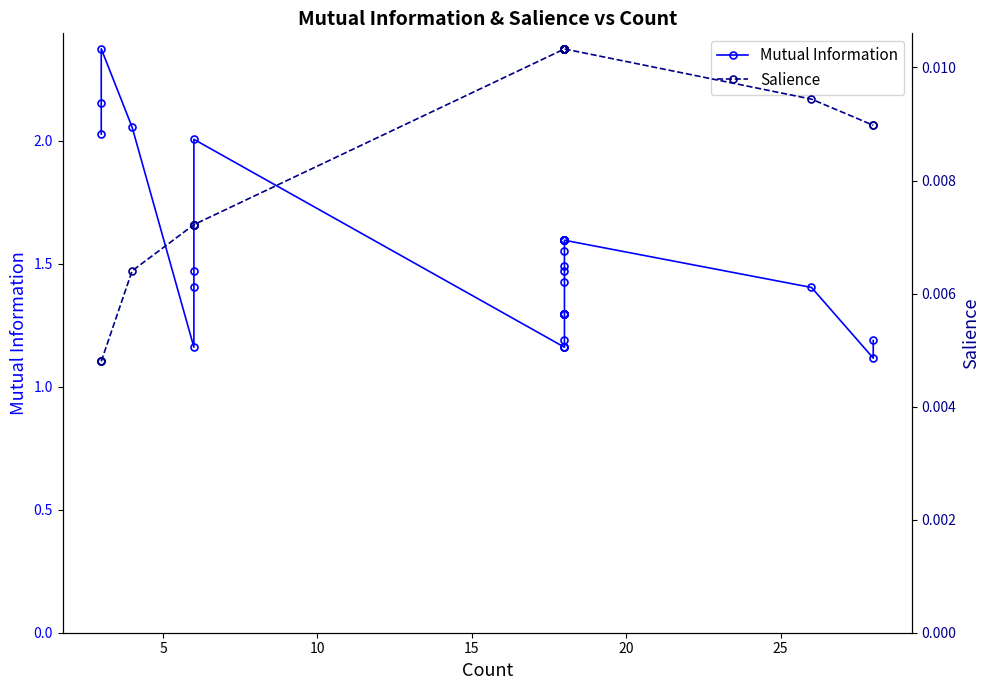

Is the value of Salience at 29 greater than the value of Mutual Information at 24?

No